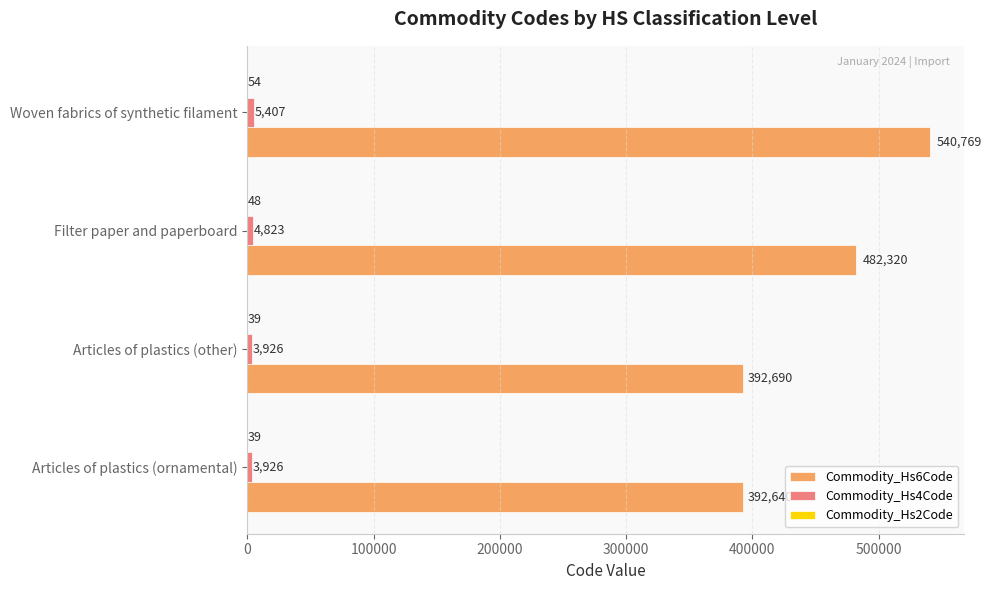

Between Articles of plastics (ornamental) and Woven fabrics of synthetic filament, which series saw the biggest shift?

Commodity_Hs6Code